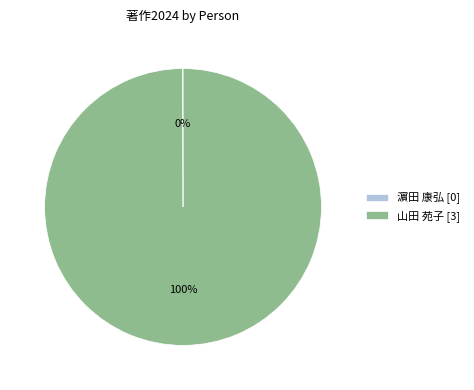

The 山田 苑子 [3] slice represents 93% of the pie. True or false?

False